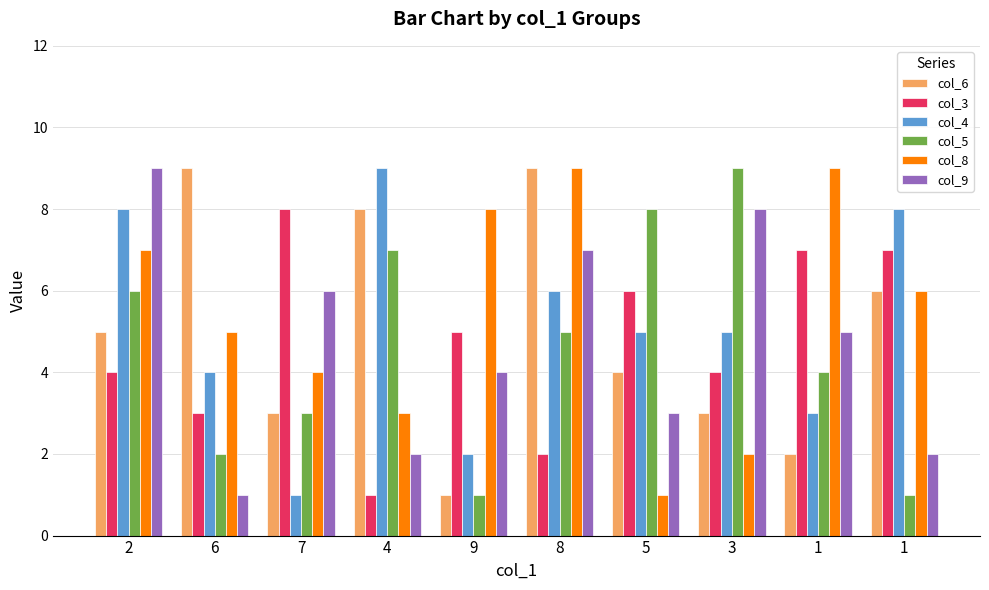

How many distinct data groups are displayed?

6